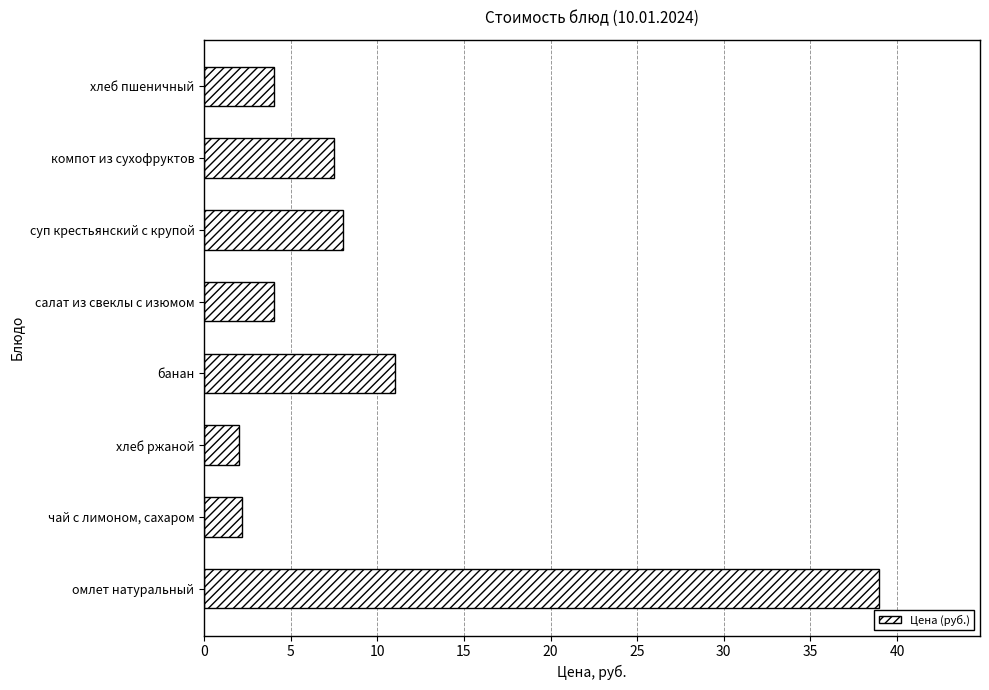

What is the difference between the second highest and second lowest values?

8.8